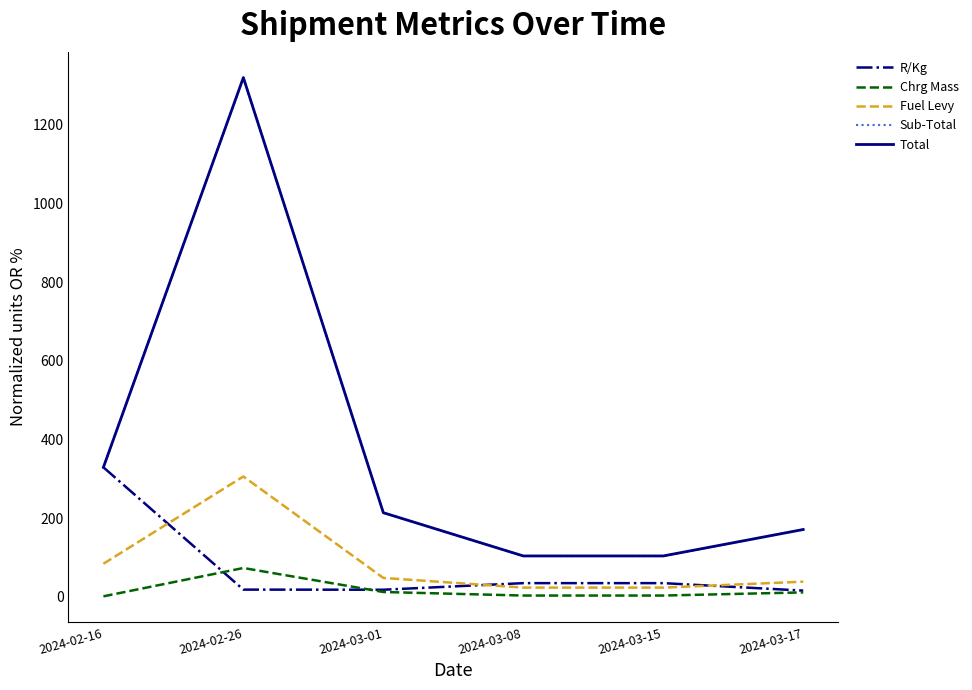

Is this an area chart (filled region under the line)?

No